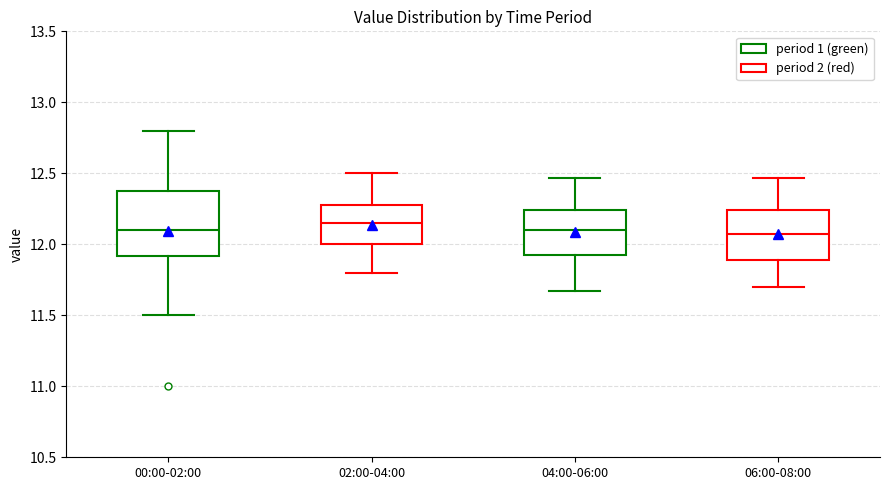

Reading left to right, read every box against the y-axis: the position of its median line, the range the box covers, and the ends of its whiskers. The values are not printed on the chart, so give them approximately, as read against the axis.

00:00-02:00: median 12.10, box 11.90 to 12.40, whiskers 11.50 to 12.80
02:00-04:00: median 12.15, box 12.00 to 12.30, whiskers 11.80 to 12.50
04:00-06:00: median 12.10, box 11.90 to 12.25, whiskers 11.65 to 12.45
06:00-08:00: median 12.05, box 11.90 to 12.25, whiskers 11.70 to 12.45